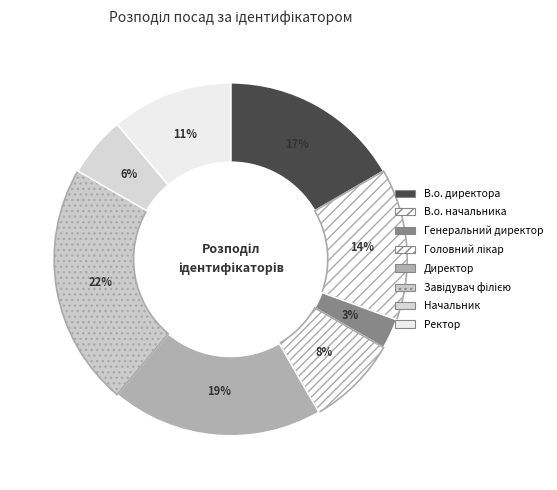

Do В.о. директора and Директор together represent more than half of the pie?

No